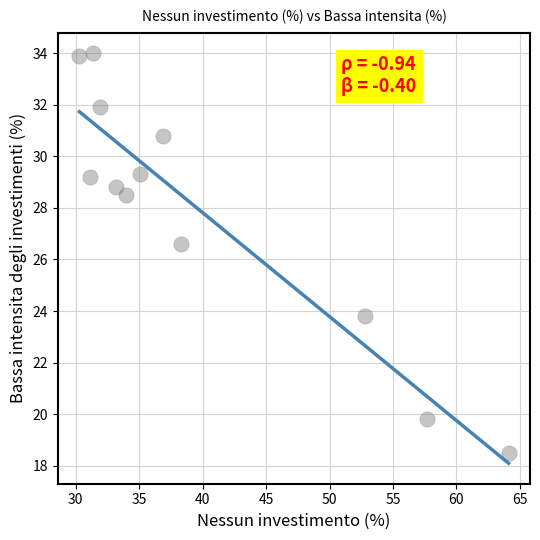

What Y value in the scatter plot is closest to 26?

26.6